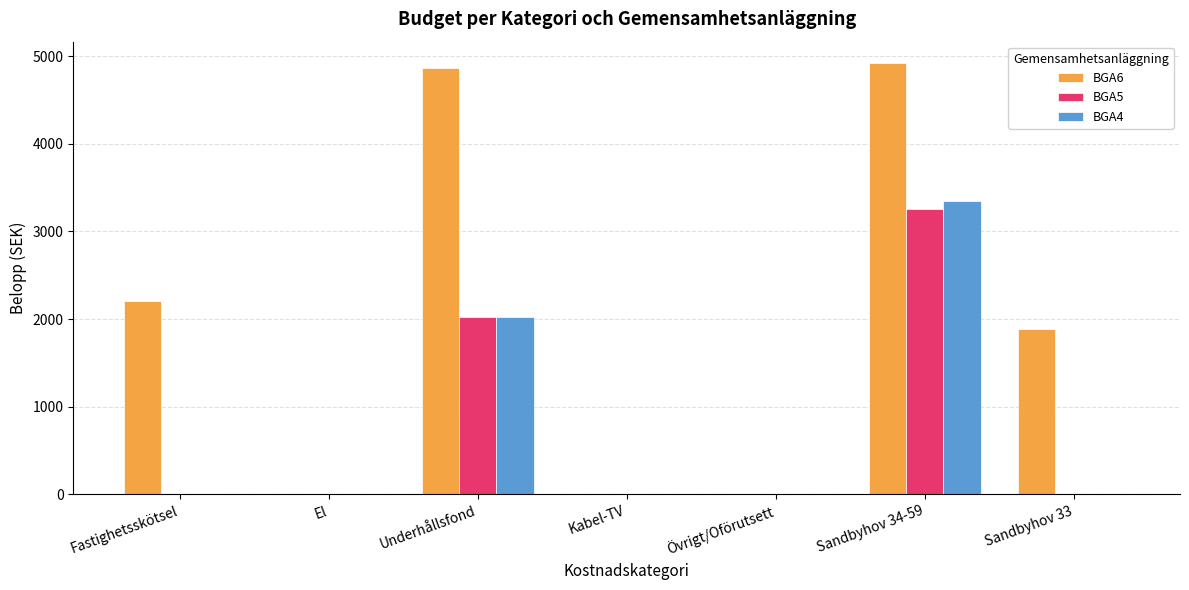

What is the sum of all BGA5 values?

5280.7